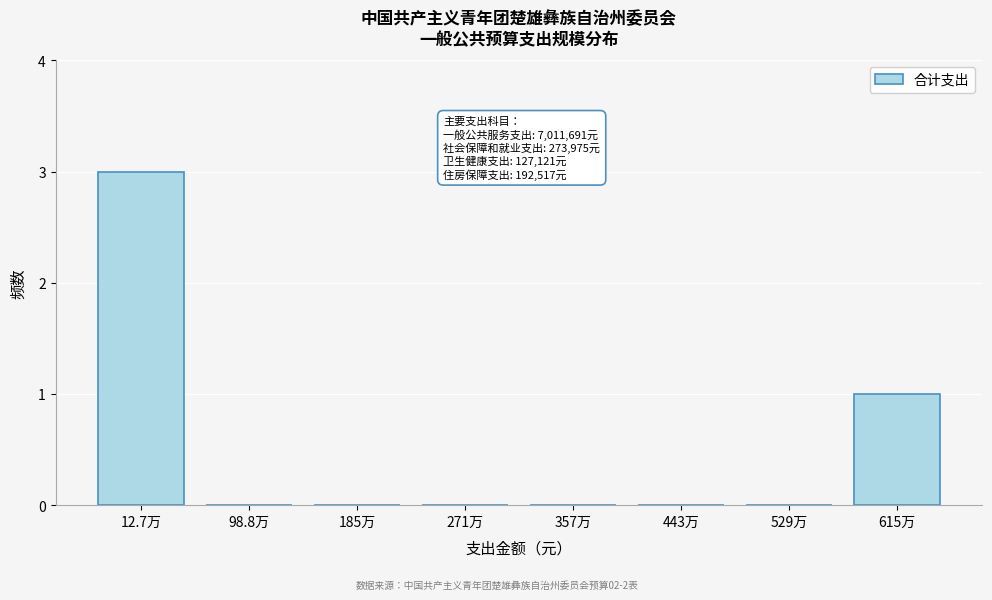

Reading left to right, transcribe all the data shown in this chart.

12.7万=3	98.8万=0	185万=0	271万=0	357万=0	443万=0	529万=0	615万=1